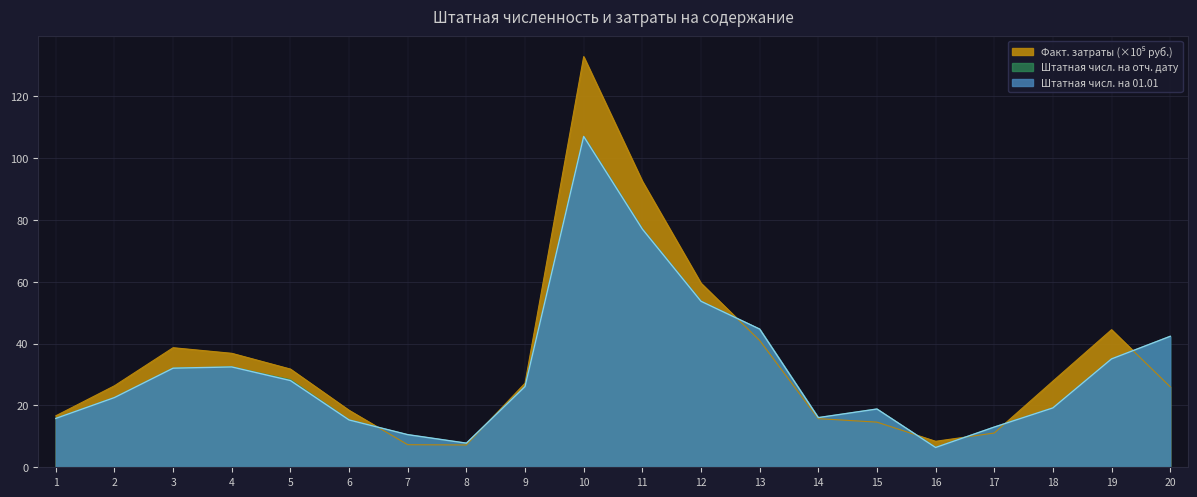

Rank the series by their maximum value, from lowest to highest.

Штатная числ. на 01.01, Штатная числ. на отч. дату, Факт. затраты